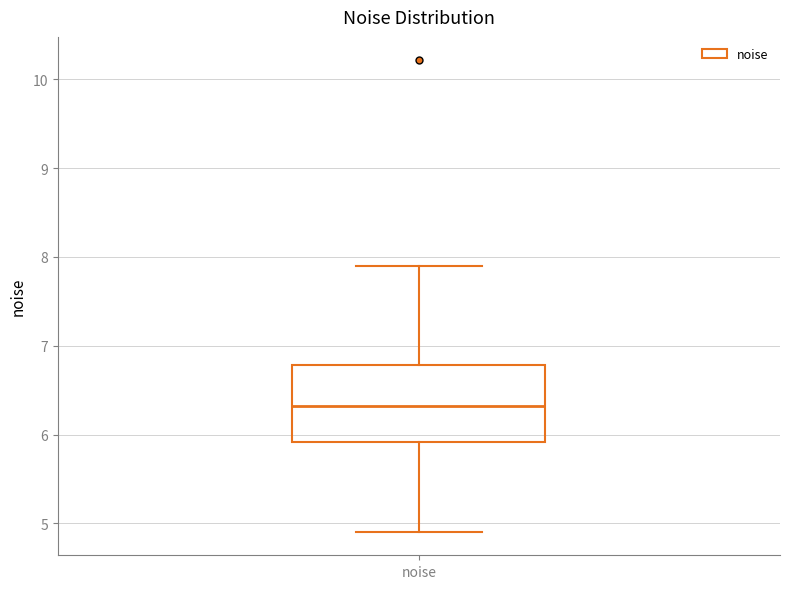

Read this box plot against the y-axis: the position of the median line, the range covered by the box, and the ends of both whiskers. The values are not printed on the chart, so give them approximately, as read against the axis.

median 6.3, box 5.9 to 6.8, whiskers 4.9 to 7.9